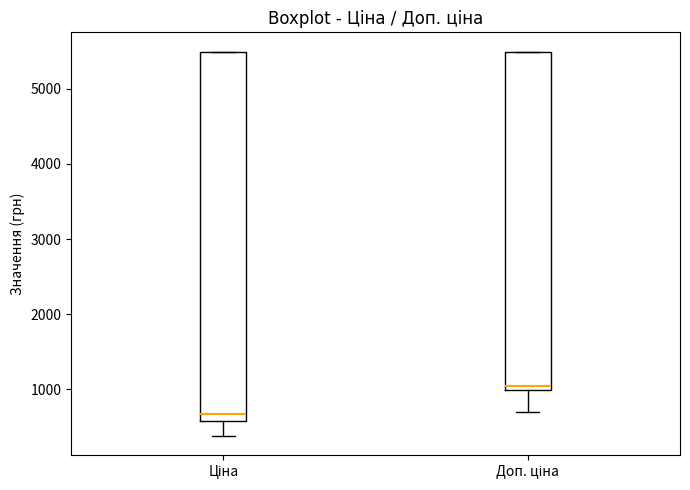

Reading left to right, transcribe this box plot: for each box, give where its median line is, the range the box spans, and where its two whiskers end, as read against the y-axis. The values are not printed on the chart, so give them approximately, as read against the axis.

Ціна: median 700, box 600 to 5500, whiskers 400 to 5500
Доп. ціна: median 1000 (just above the box's lower edge), box 1000 to 5500, whiskers 700 to 5500